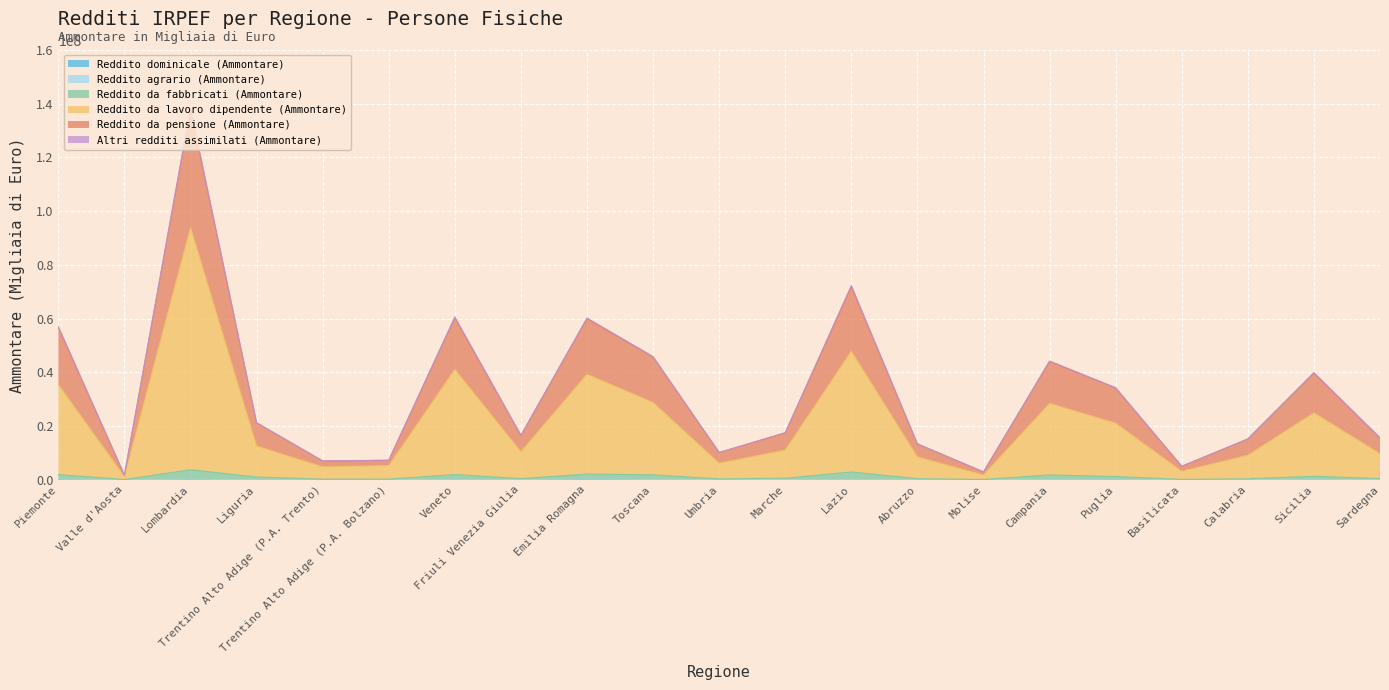

What is the maximum value shown in the chart?

138396304